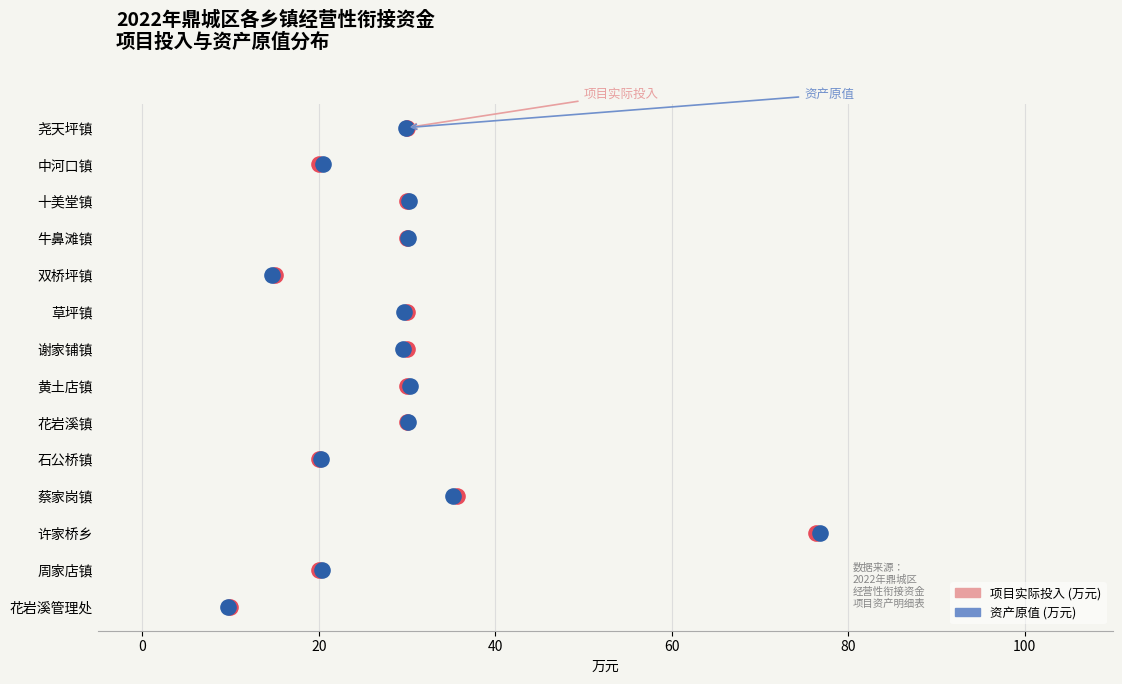

What are all the series names shown in the legend?

项目实际投入 (万元), 资产原值 (万元)